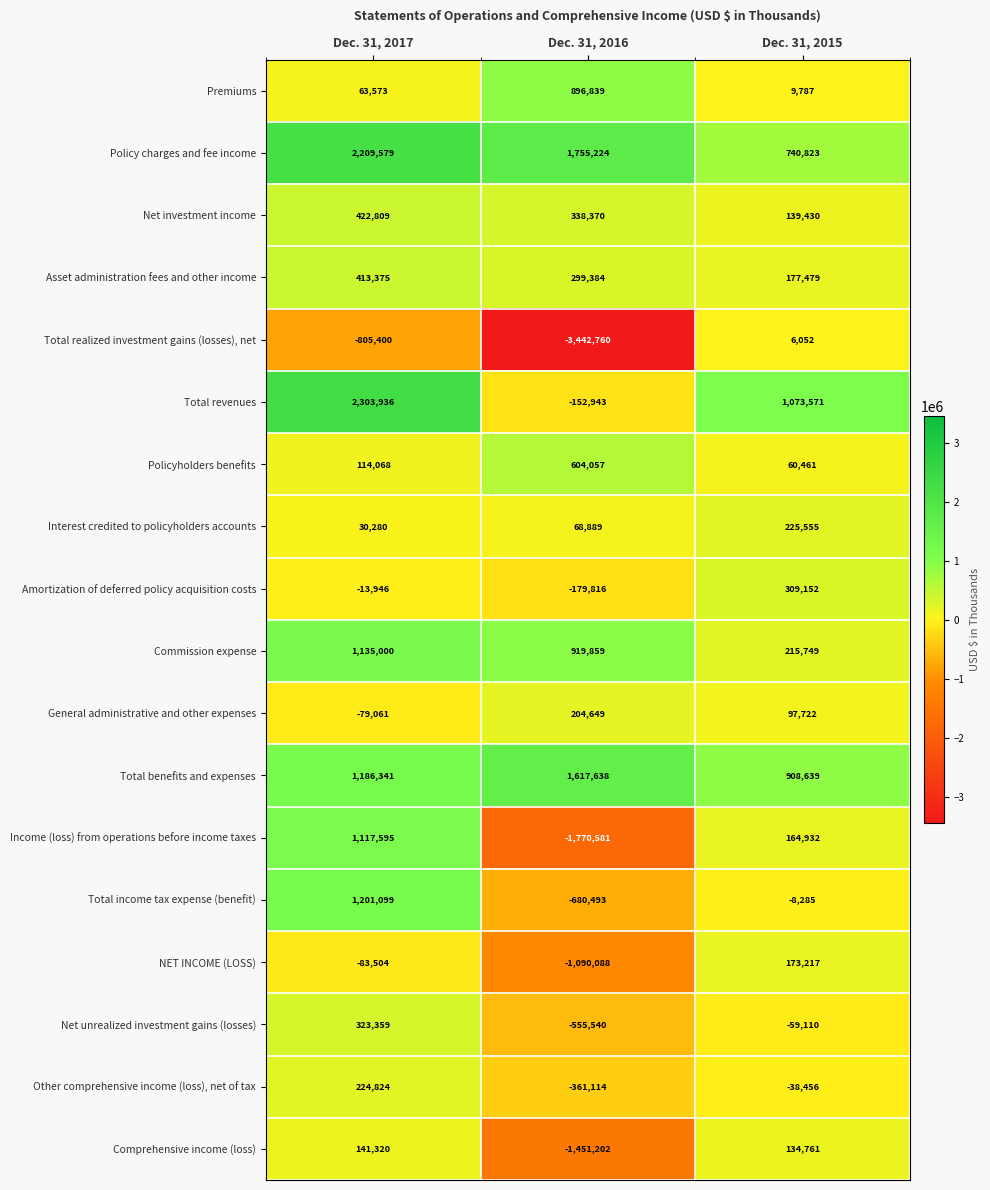

How many data points does each series have?

3